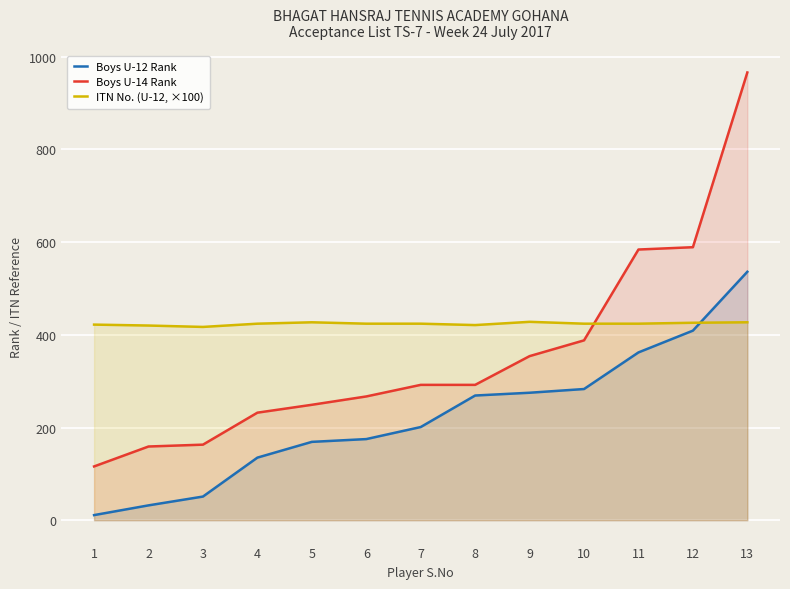

How many data points in Boys U-12 Rank are above 201?

6